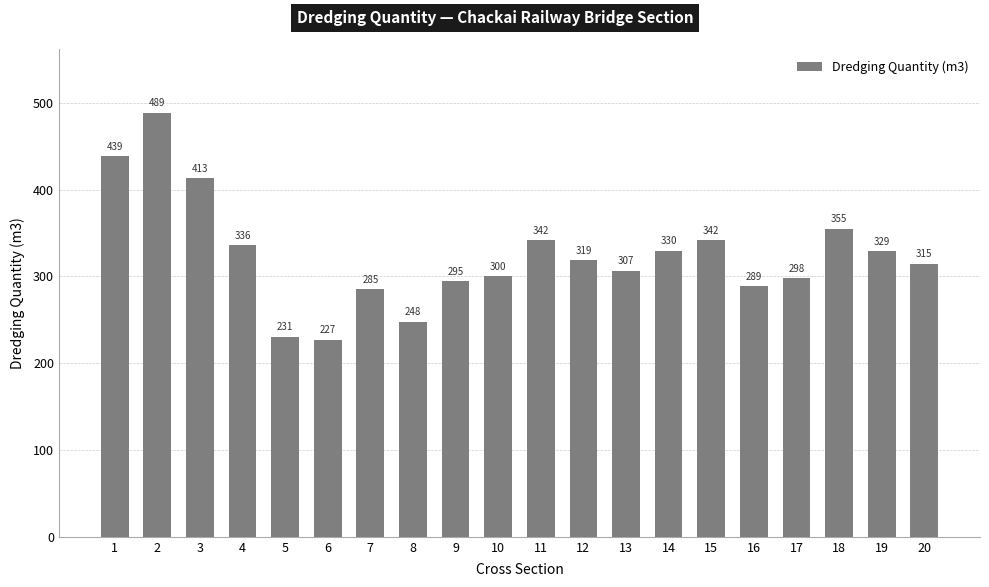

At which category does the chart reach its minimum across all series?

6